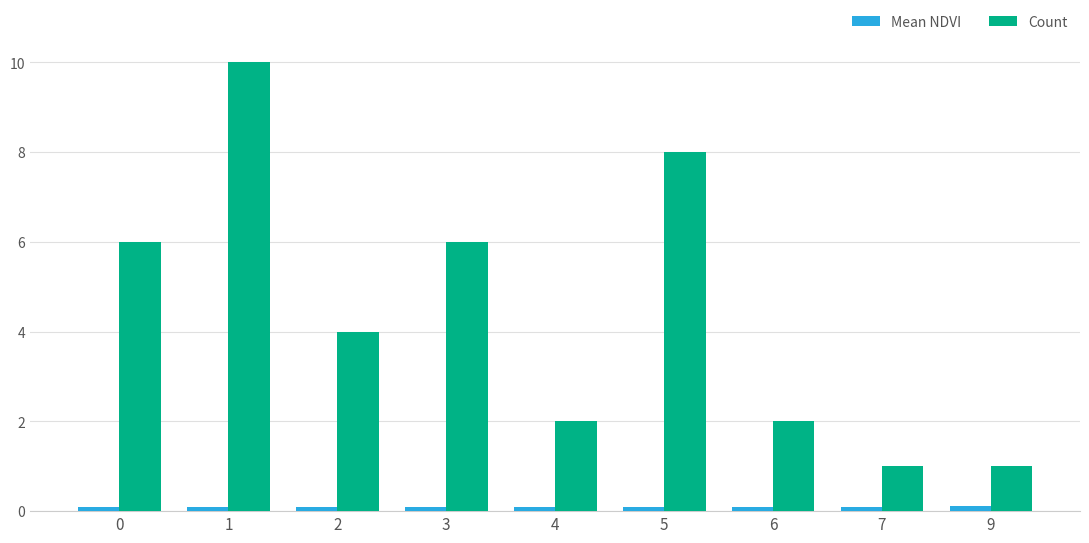

What are all the series names shown in the legend?

Mean NDVI, Count